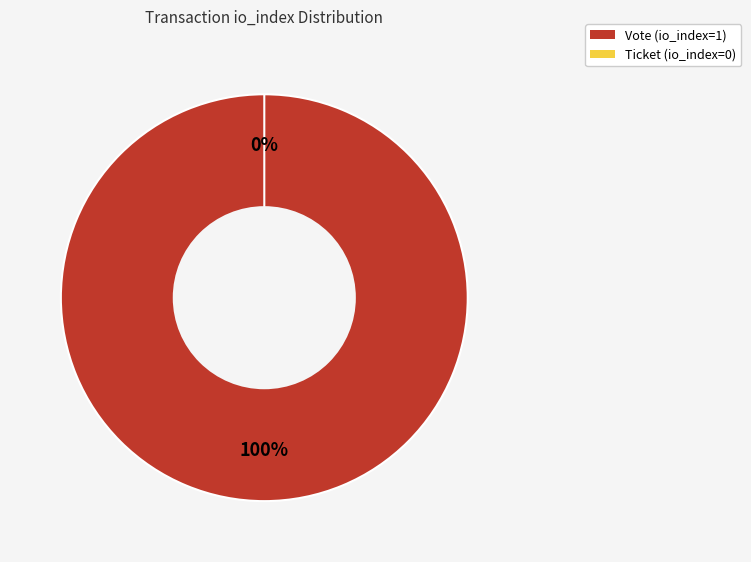

Is there a majority slice in this chart?

Yes